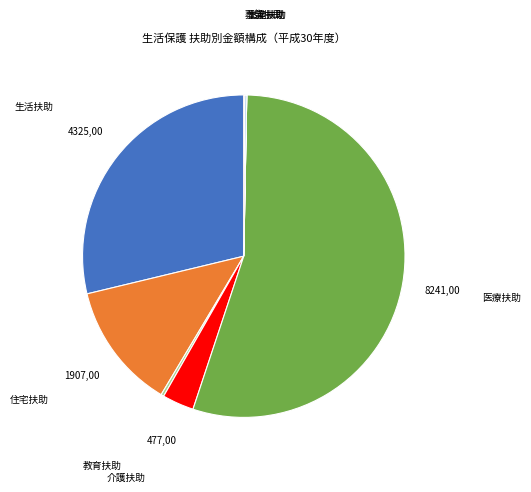

The 住宅扶助 slice represents 13% of the pie. True or false?

True